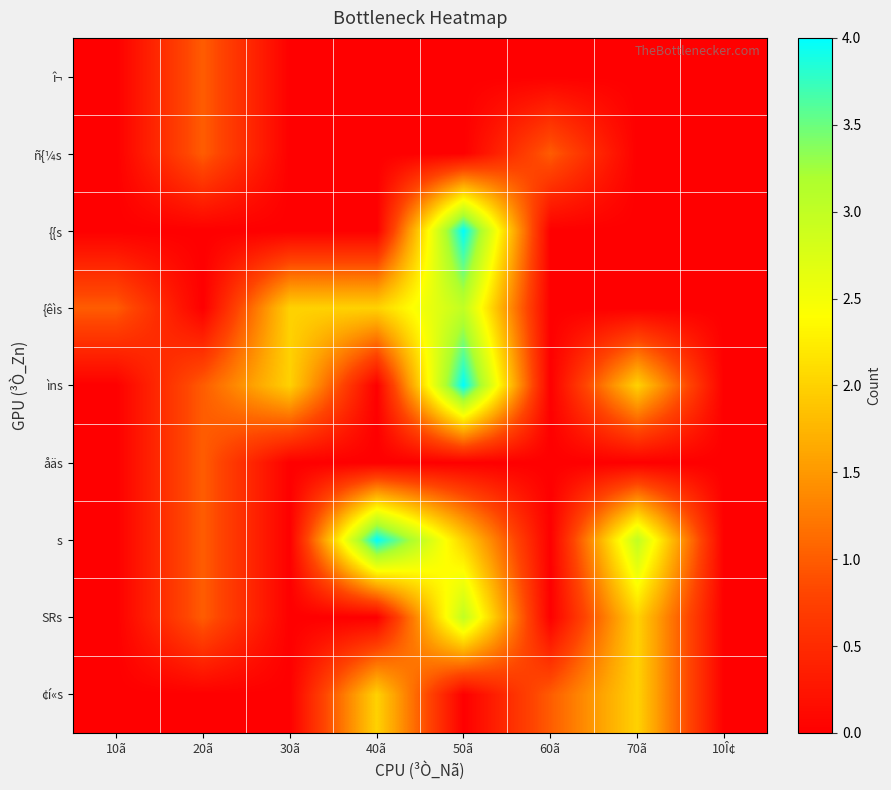

Reading right to left, what are all the values shown in this chart?

¢í«s: 10Î¢=0	70ã=2	60ã=1	50ã=0	40ã=2	30ã=0	20ã=0	10ã=0
SRs: 10Î¢=0	70ã=2	60ã=0	50ã=3	40ã=0	30ã=0	20ã=1	10ã=0
s: 10Î¢=0	70ã=3	60ã=0	50ã=2	40ã=4	30ã=0	20ã=1	10ã=0
åäs: 10Î¢=0	70ã=0	60ã=0	50ã=0	40ã=0	30ã=0	20ã=1	10ã=0
ìns: 10Î¢=0	70ã=2	60ã=0	50ã=4	40ã=0	30ã=2	20ã=1	10ã=0
{êìs: 10Î¢=0	70ã=0	60ã=0	50ã=3	40ã=2	30ã=2	20ã=0	10ã=1
{{s: 10Î¢=0	70ã=0	60ã=0	50ã=4	40ã=0	30ã=0	20ã=0	10ã=0
ñ{¼s: 10Î¢=0	70ã=0	60ã=1	50ã=0	40ã=0	30ã=0	20ã=1	10ã=0
î¬: 10Î¢=0	70ã=0	60ã=0	50ã=0	40ã=0	30ã=0	20ã=1	10ã=0